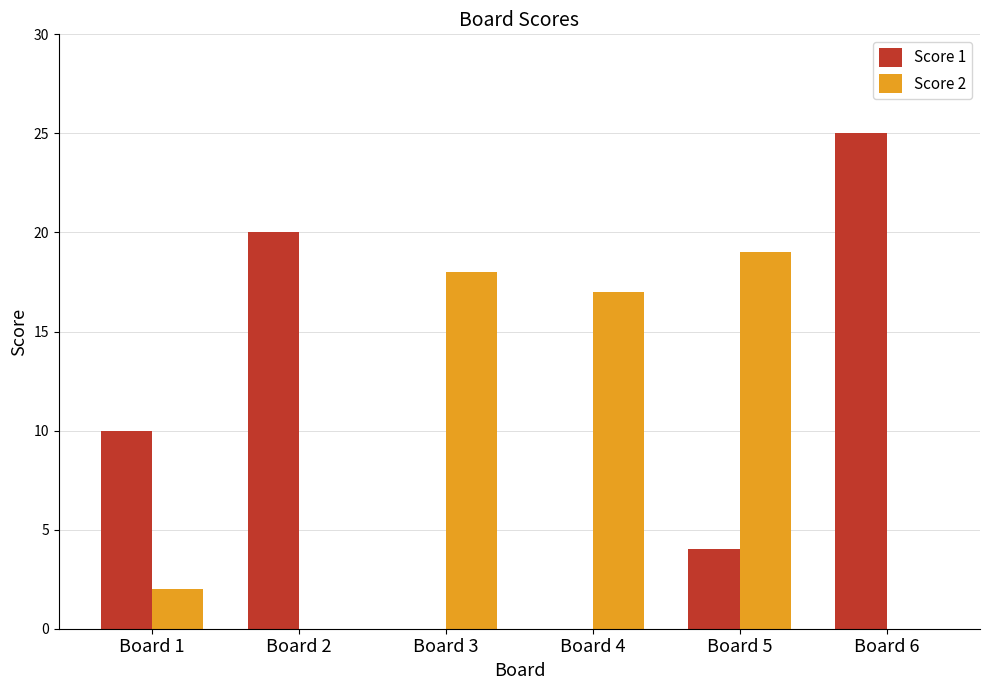

Is it true that Score 1 equals 1 at Board 5?

False